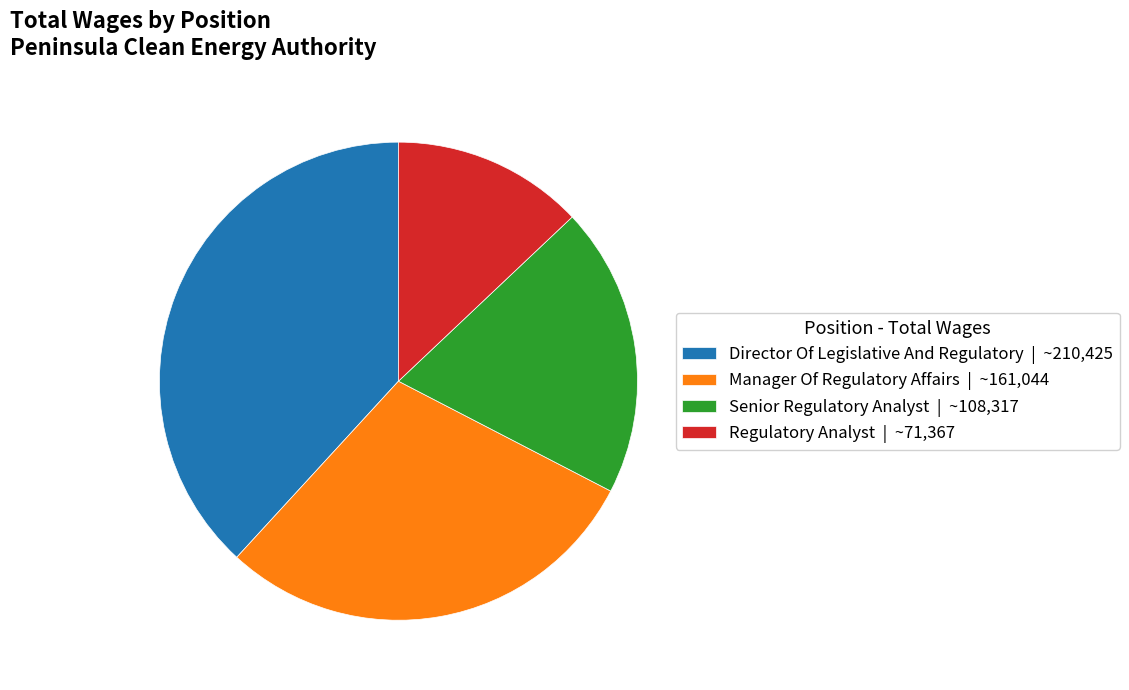

Is it true that Manager Of Regulatory Affairs | ~161,044 is 29% of the pie?

True